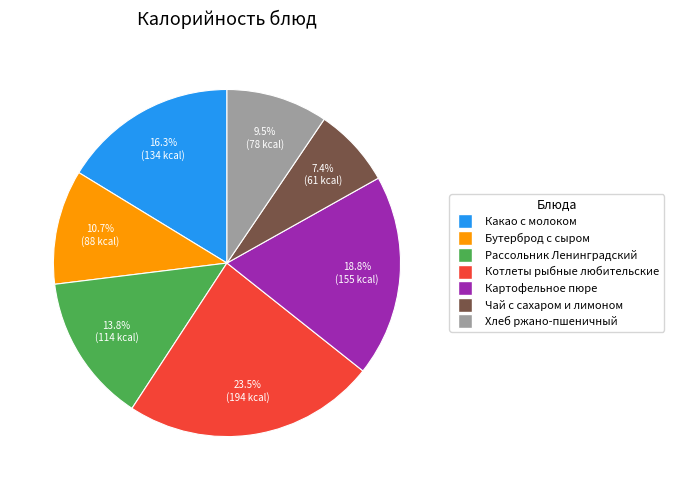

The Картофельное пюре slice represents 32% of the pie. True or false?

False